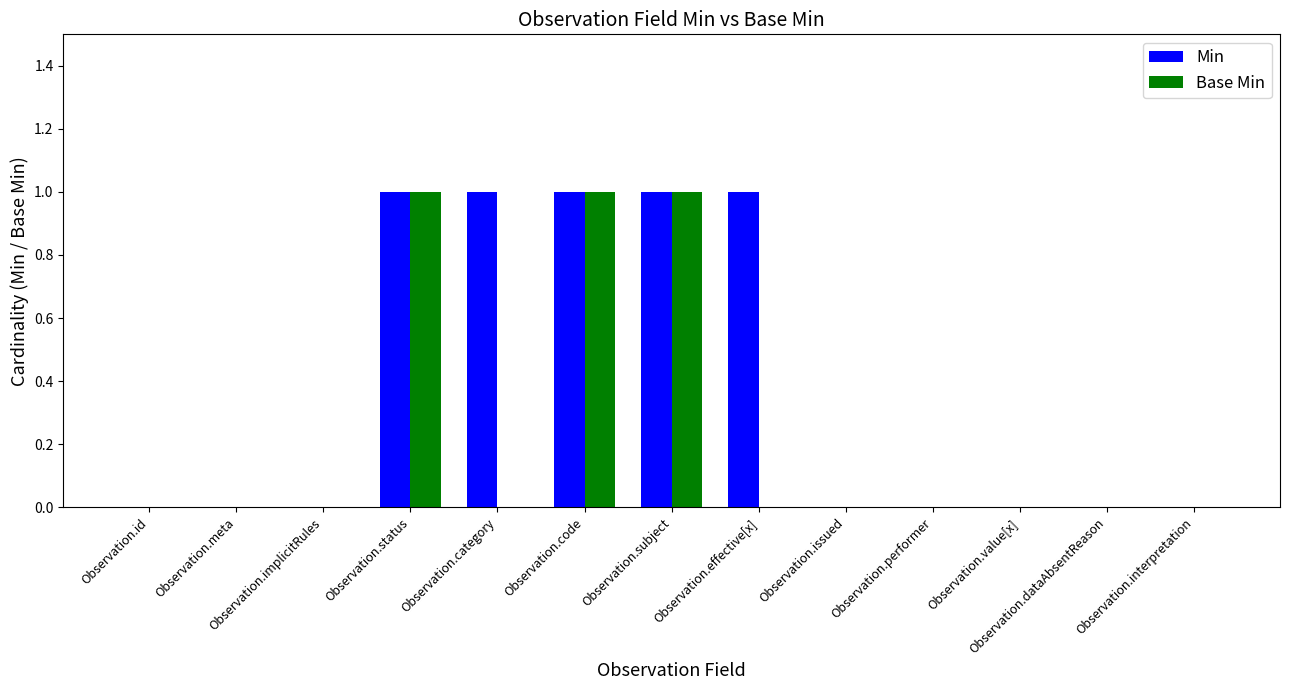

Which series has the largest total across all categories?

Min